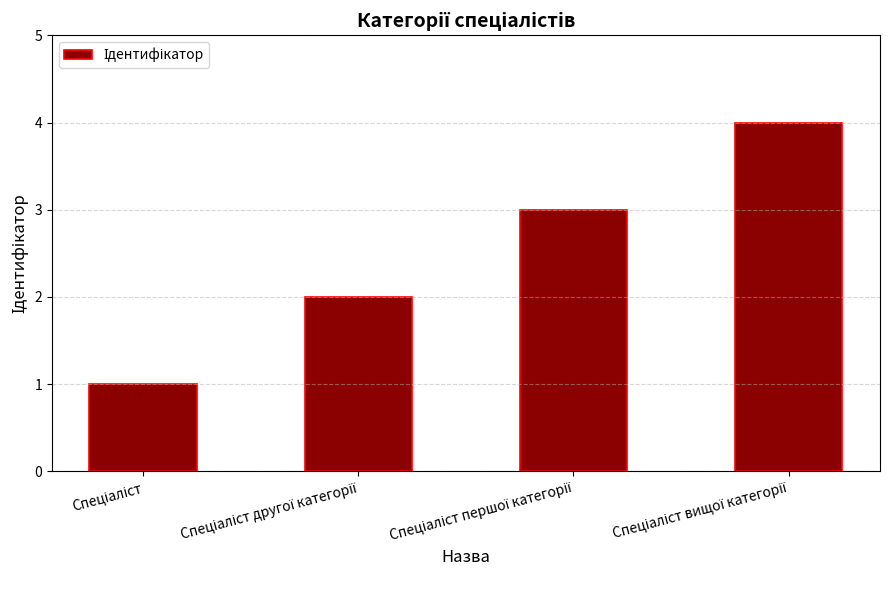

What is the maximum value shown in the chart?

4